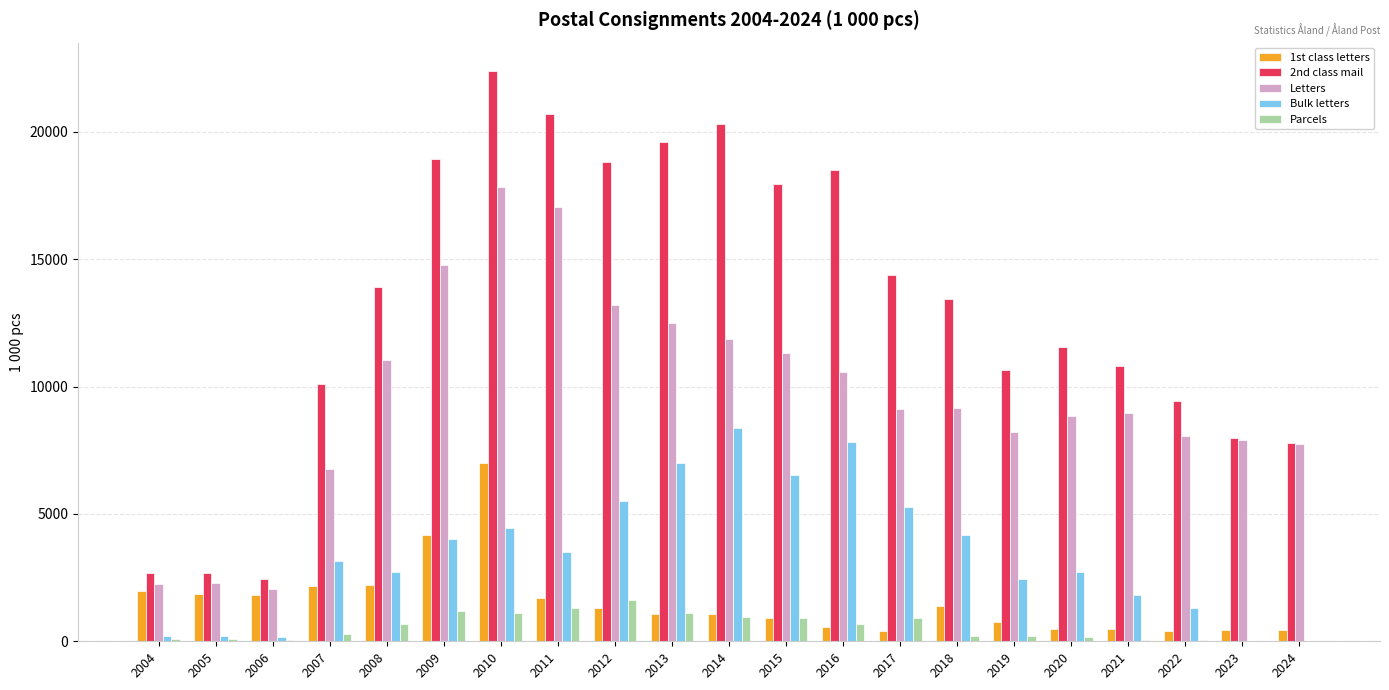

Which series has the largest total across all categories?

2nd class mail